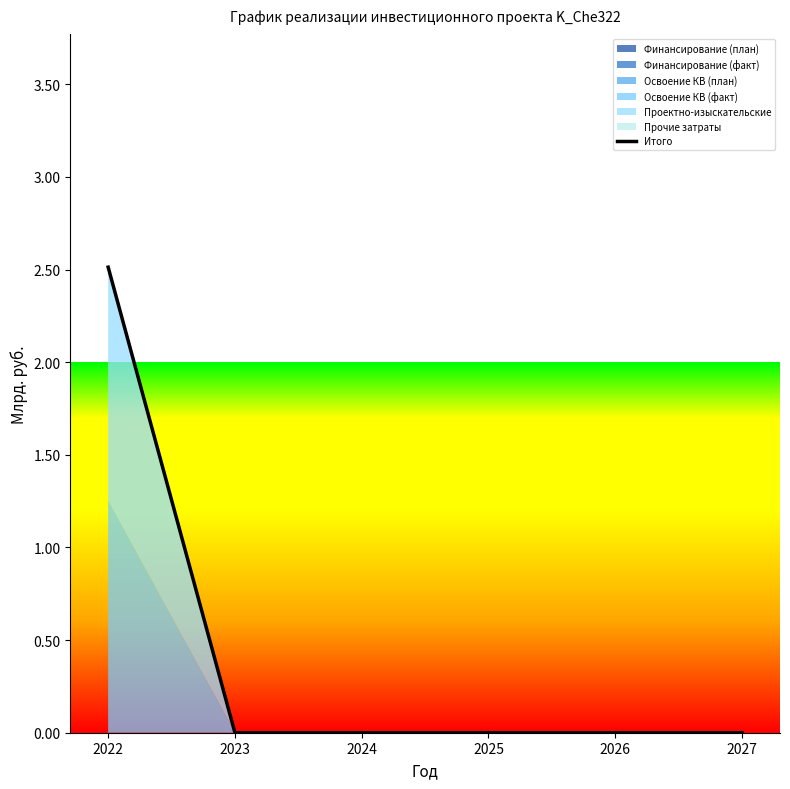

Between 2022 and 2024, which is larger?

2022